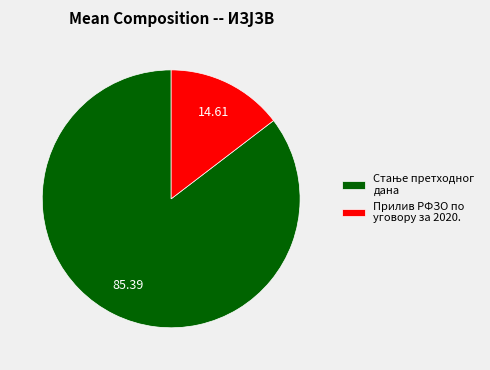

Is Прилив РФЗО по уговору за 2020. the majority of the pie?

No